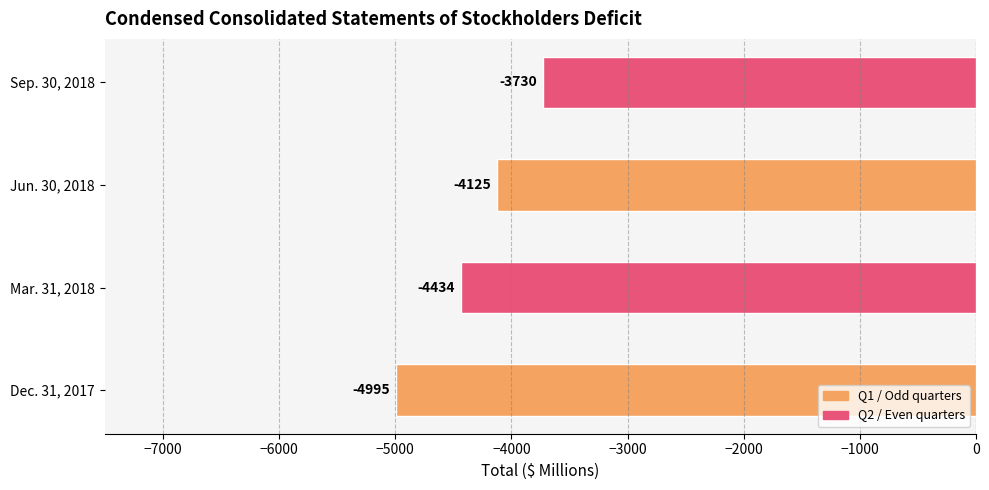

At which category does the chart reach its peak across all series?

Sep. 30, 2018